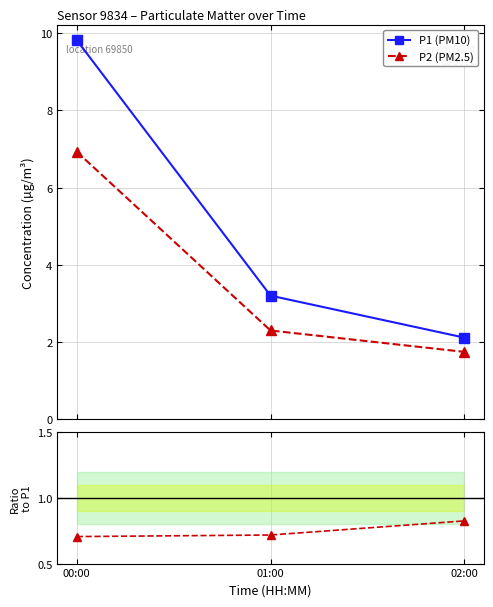

Is it true that P2 (PM2.5) equals 4.2 at 00:00?

False